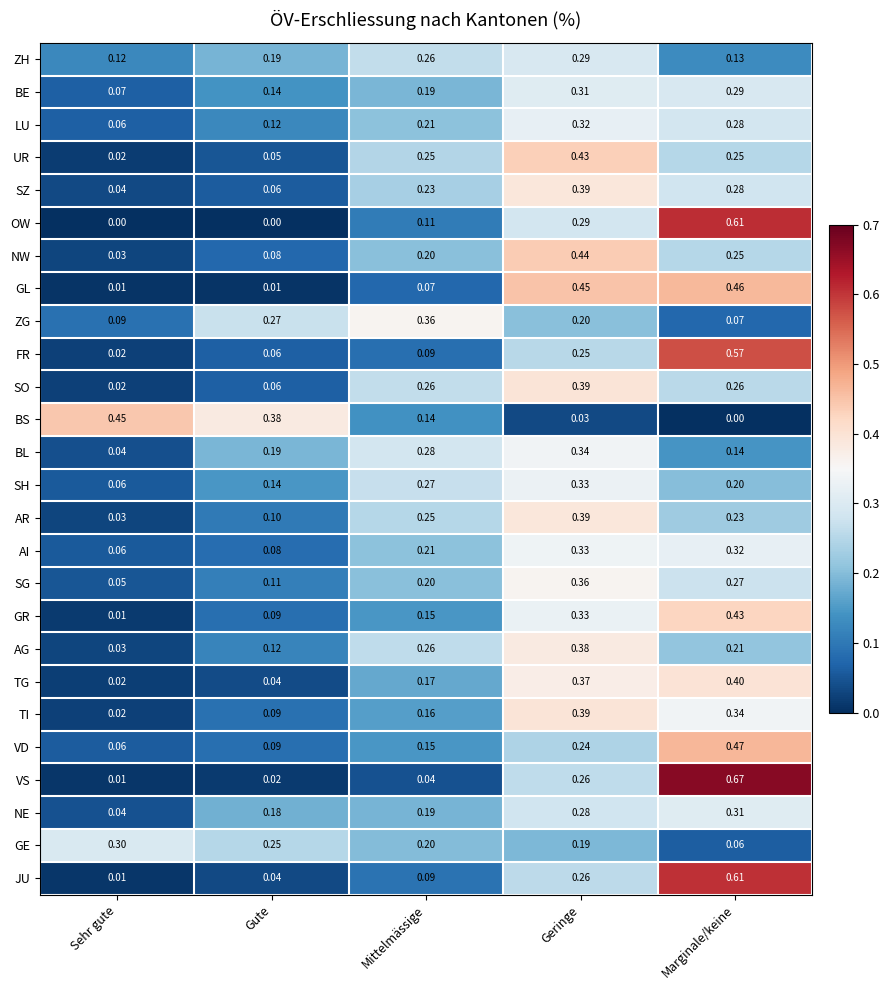

Which label corresponds to the largest value in the chart?

Marginale/keine